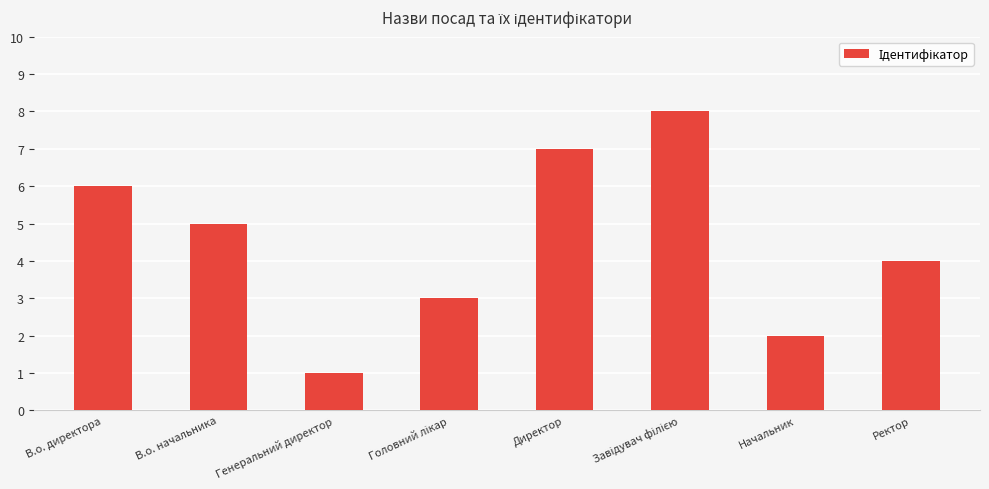

How many values are between 3 and 7?

5